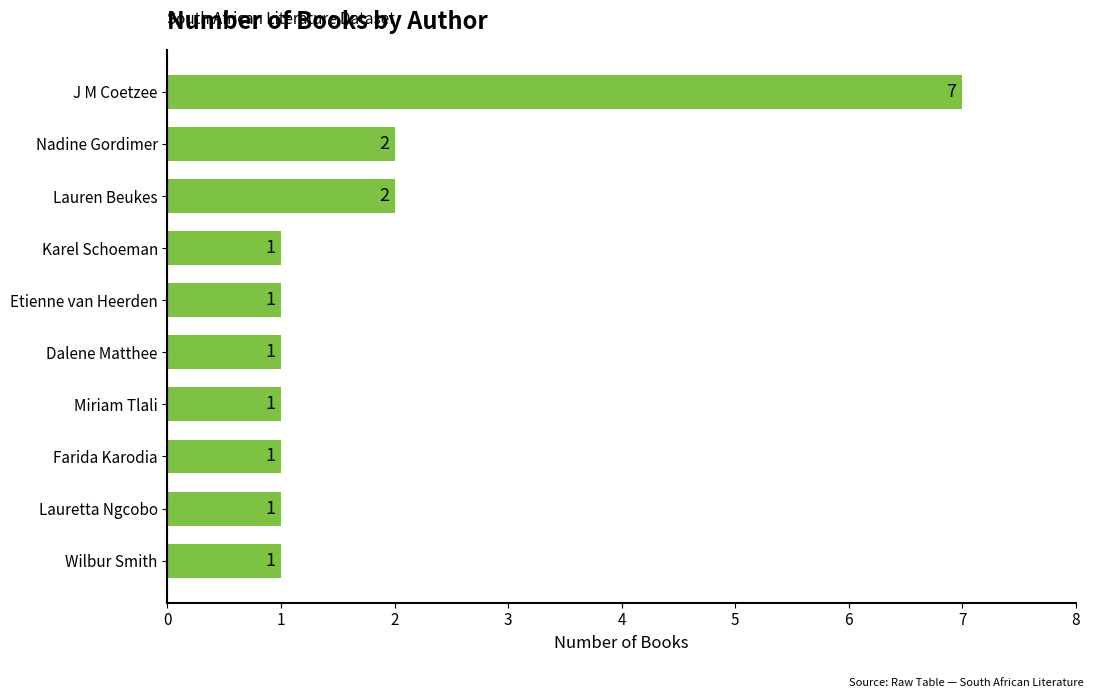

Approximately how many times larger is the value at Farida Karodia compared to Nadine Gordimer?

0.5